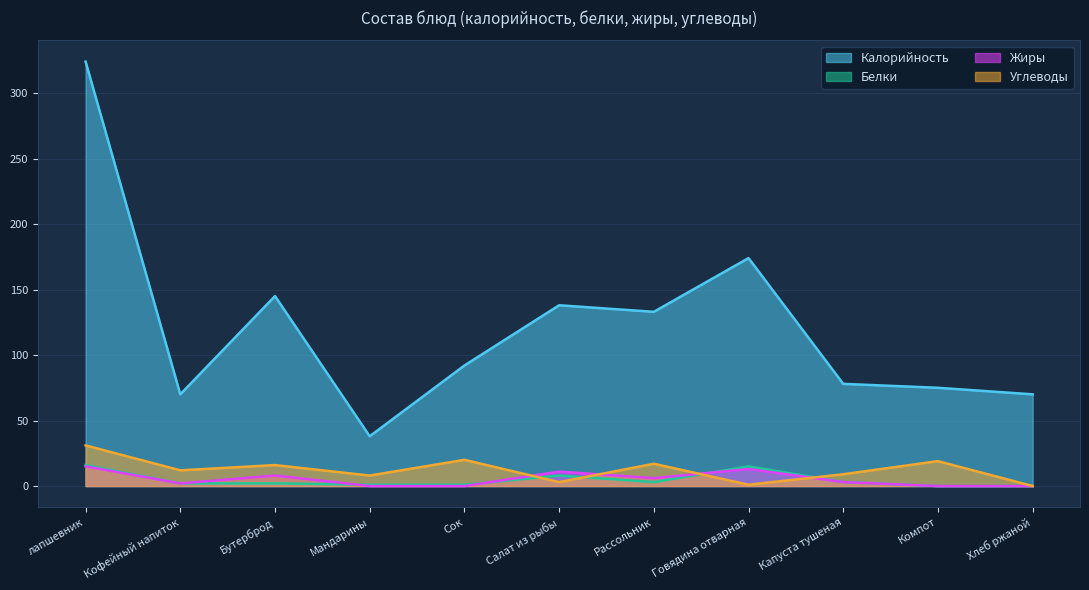

Read the Калорийность value at Компот.

75